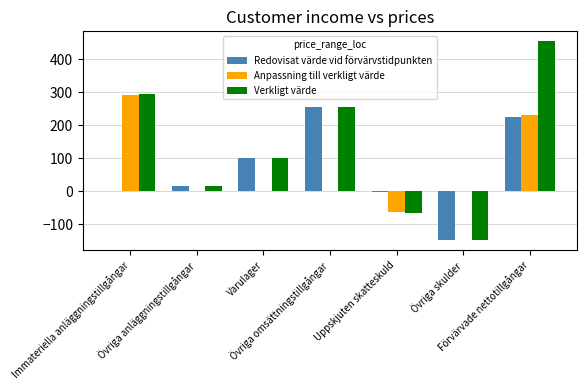

What is the maximum value for Redovisat värde vid förvärvstidpunkten?

257